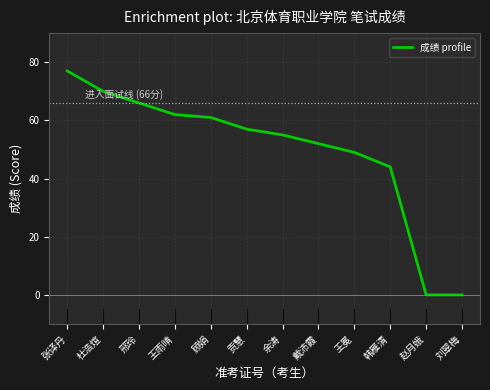

Approximately how many times larger is the value at 韩雁清 compared to 余涛?

0.8